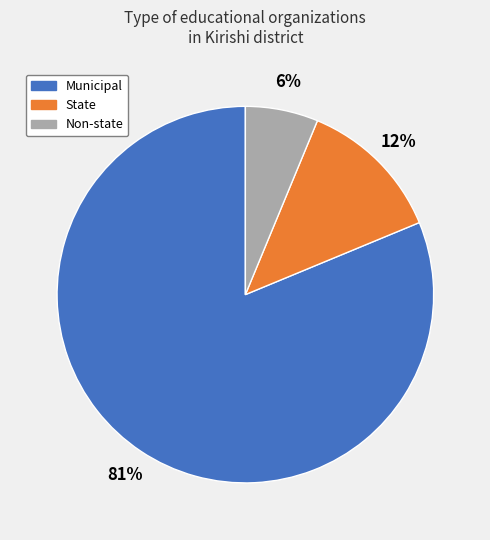

Which has a higher value, State or Non-state?

State